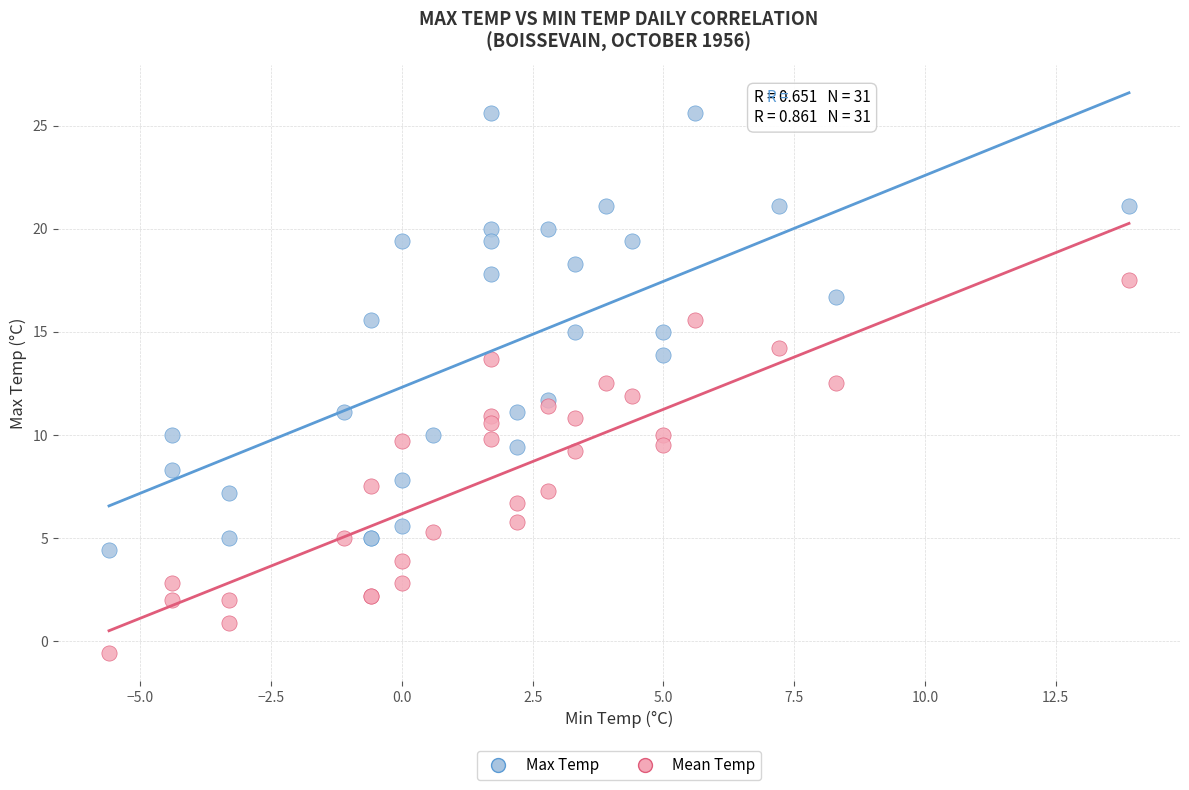

Which series has the widest spread of Y values?

Max Temp